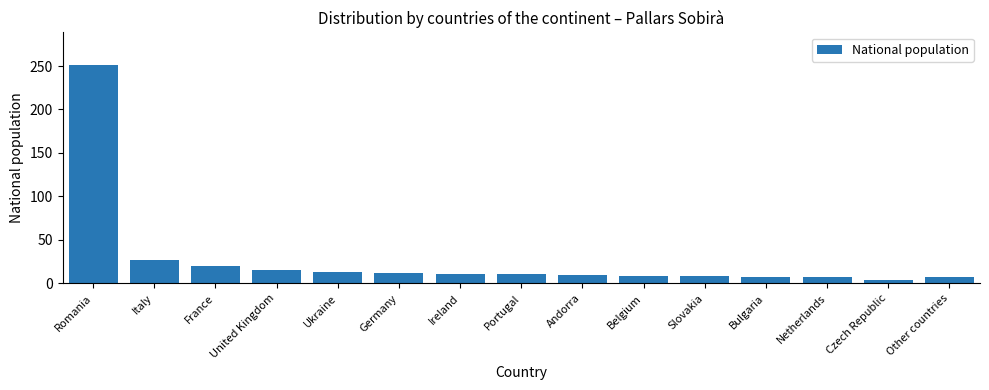

Is it true that the value at Slovakia is 8?

True